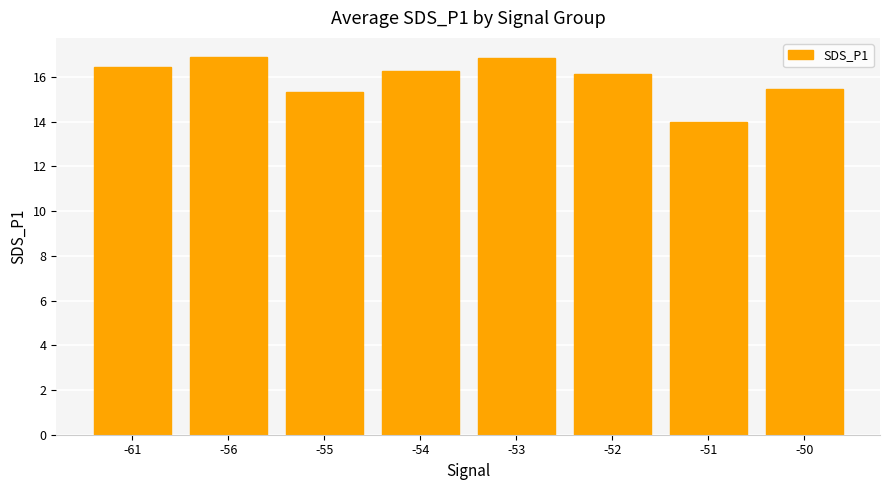

Approximately how many times larger is the value at -61 compared to -52?

1.0